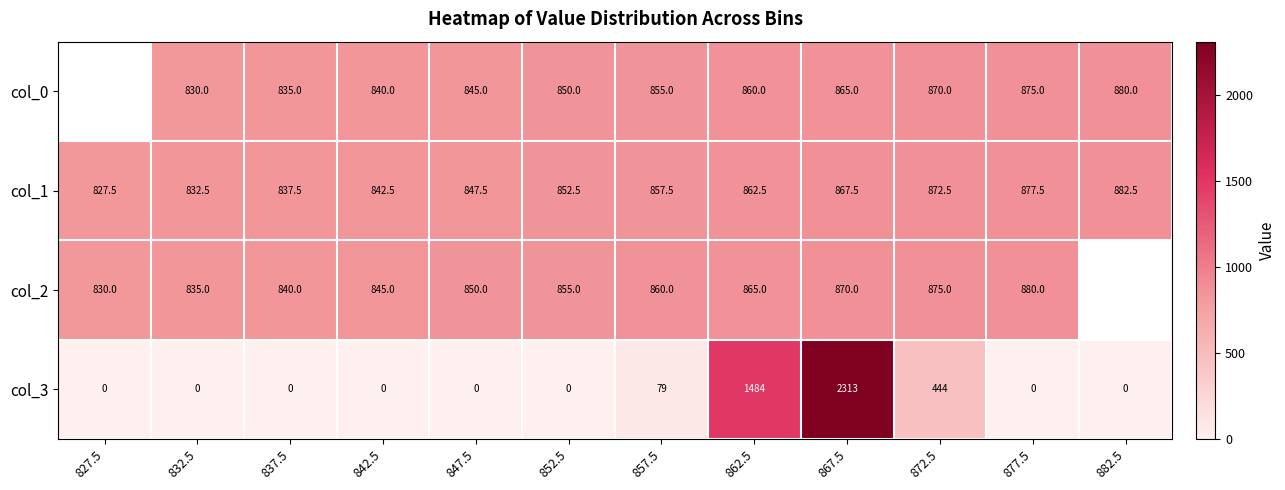

Which has a higher value, 867.5 or 877.5?

877.5